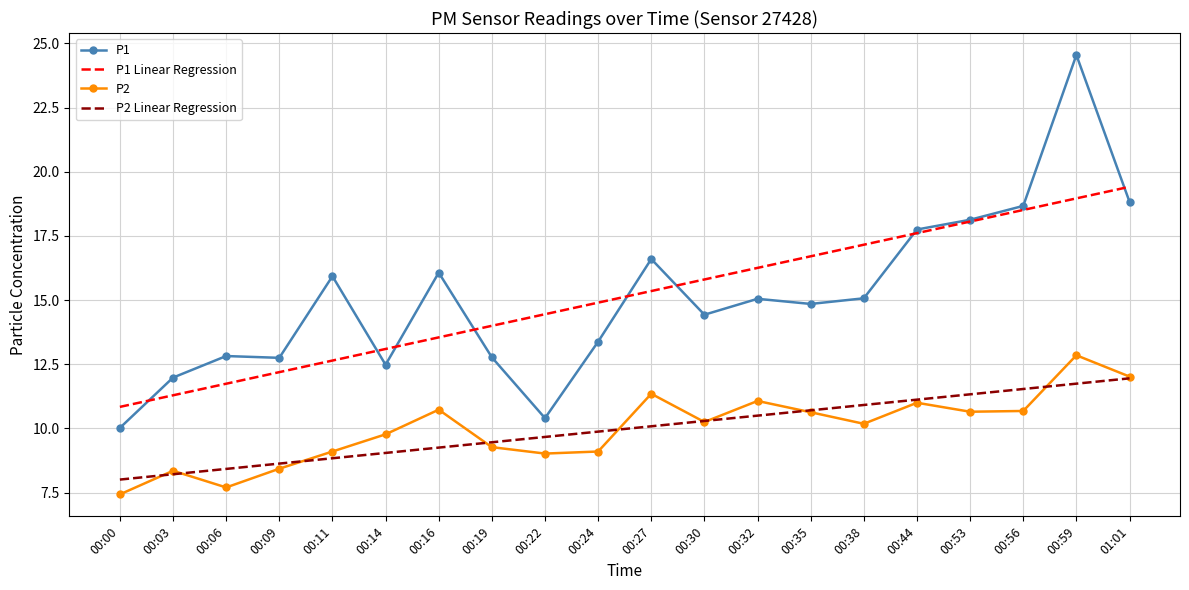

What is the total value across all series at 00:56?

59.4